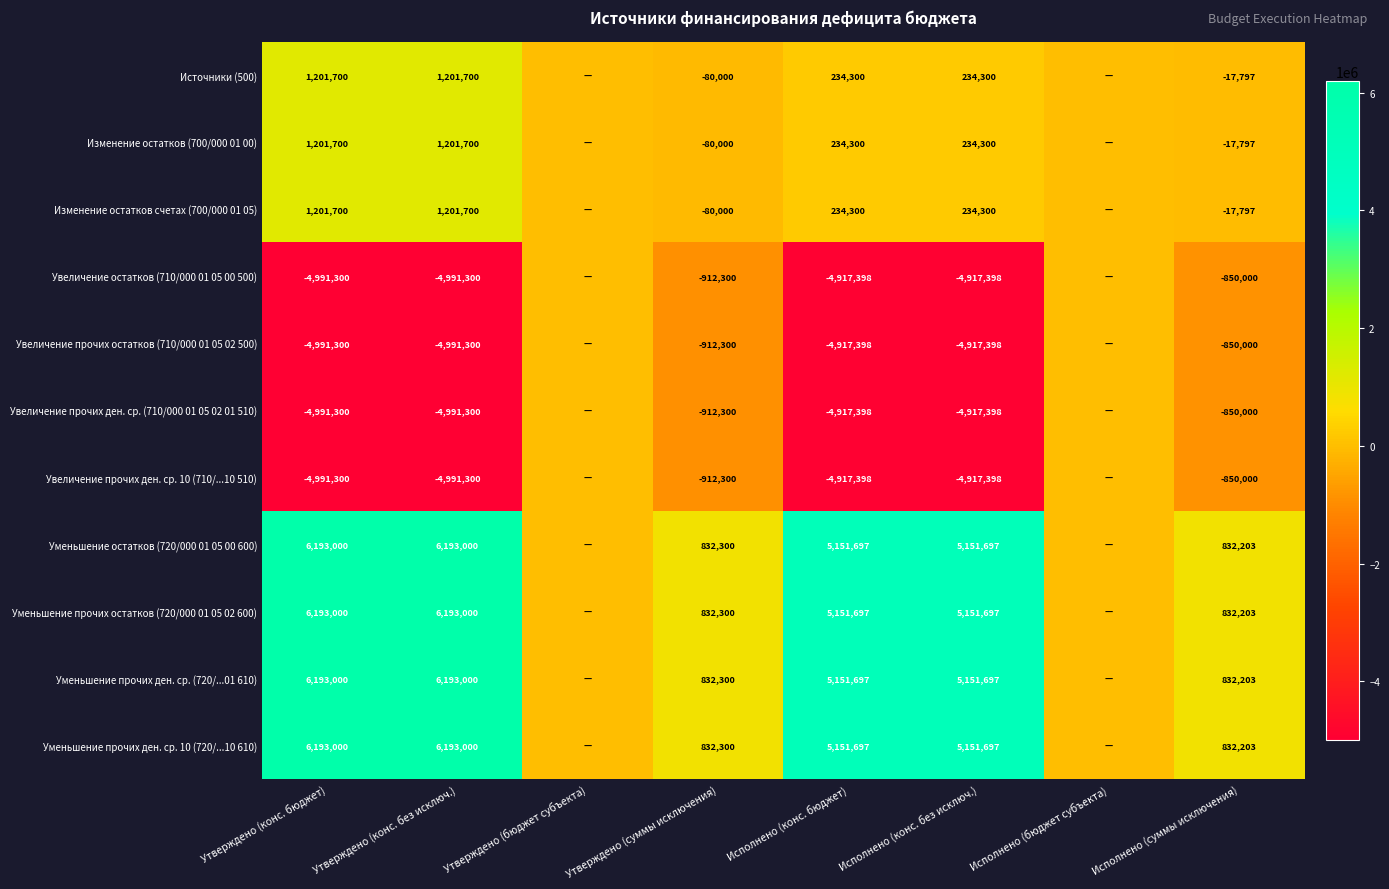

Is the value of Увеличение прочих ден. ср. 10 (710/...10 510) at Утверждено (конс. без исключ.) greater than the value of Увеличение остатков (710/000 01 05 00 500) at Исполнено (суммы исключения)?

No